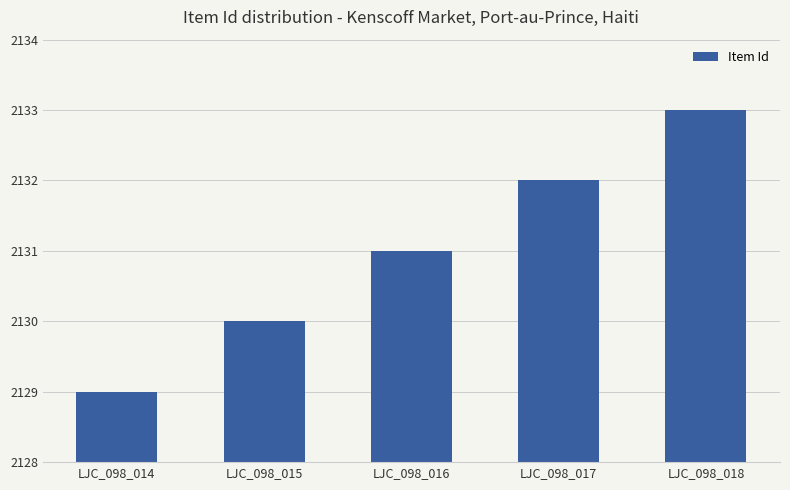

Which category has the highest value across all series?

LJC_098_018